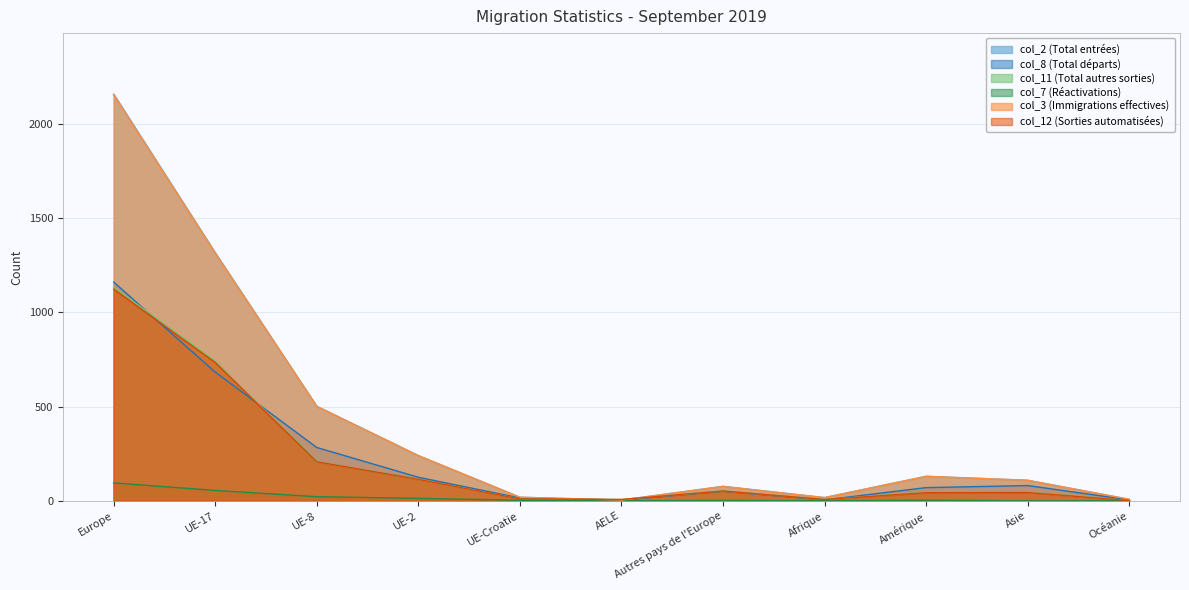

What is the greatest value displayed?

2159